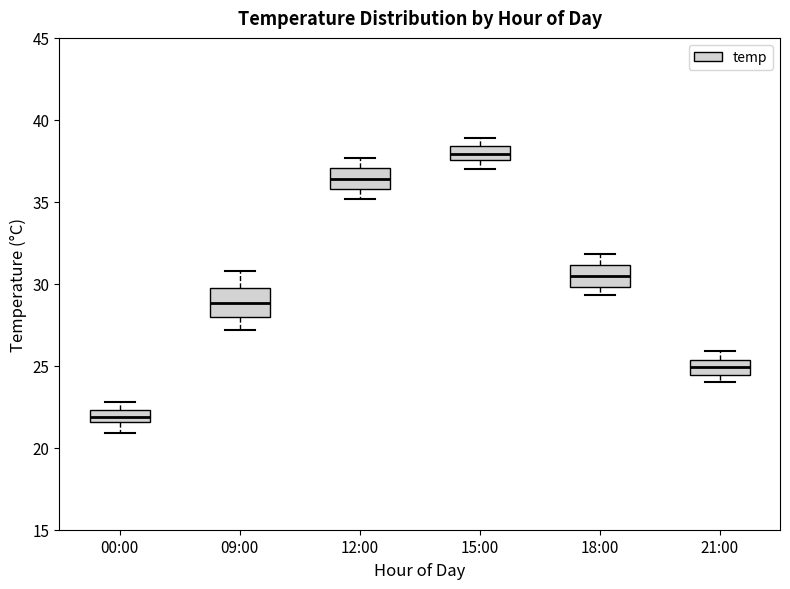

Where is the upper edge of the box for 00:00 on the y-axis? The values are not printed on the chart, so give them approximately, as read against the axis.

22.5